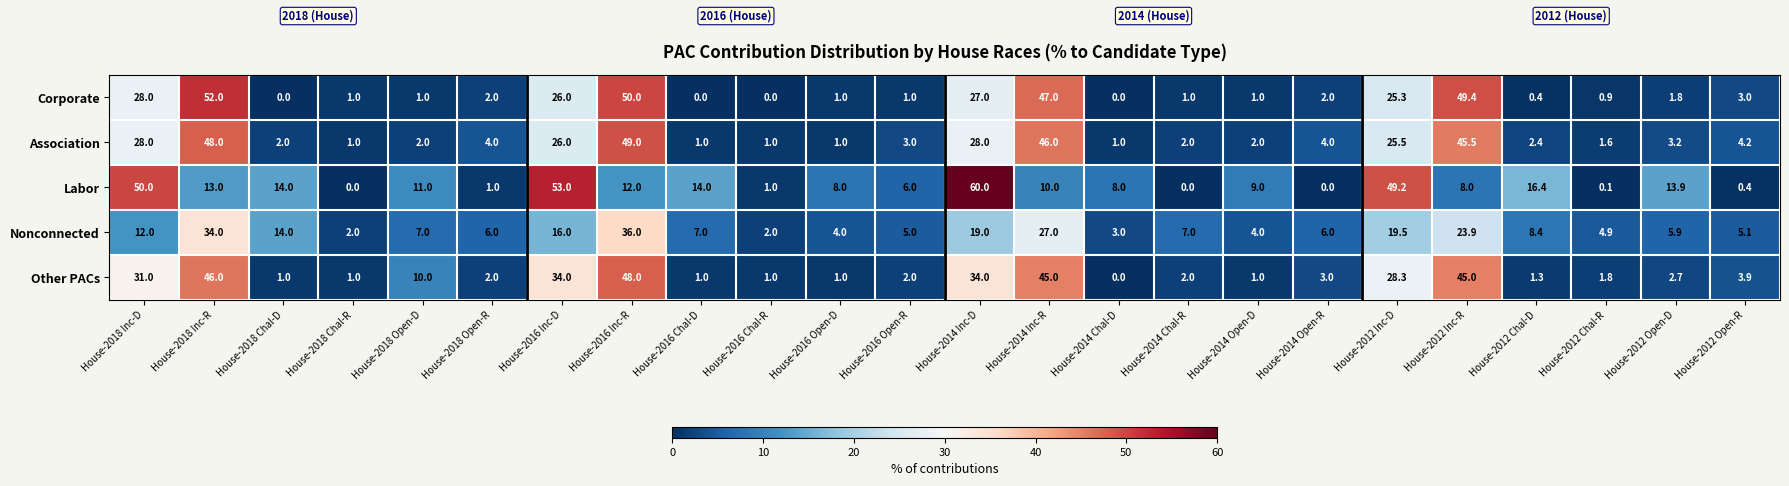

At which category does the chart reach its peak across all series?

House-2014 Inc-D